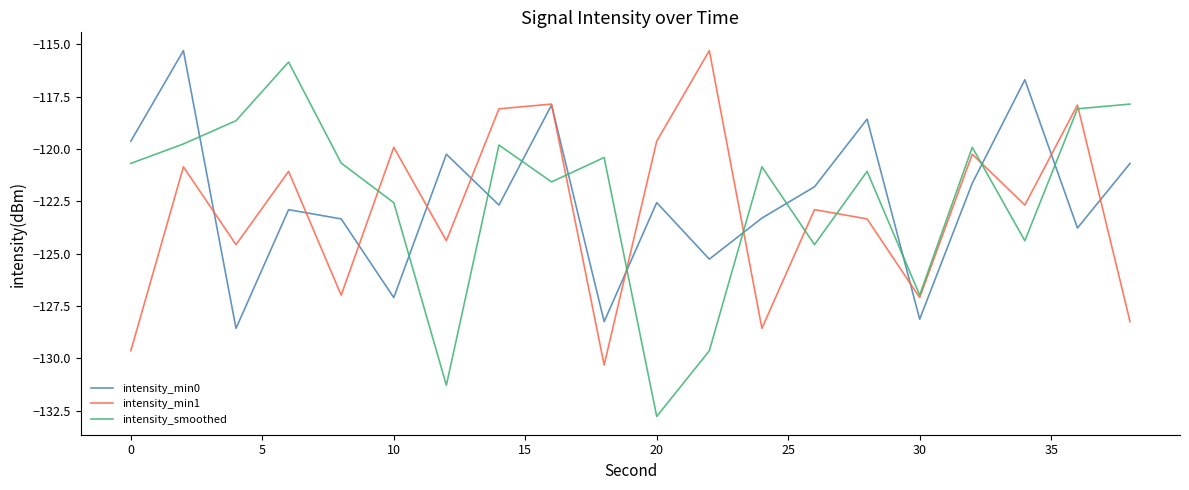

What is the smallest value displayed?

-132.8